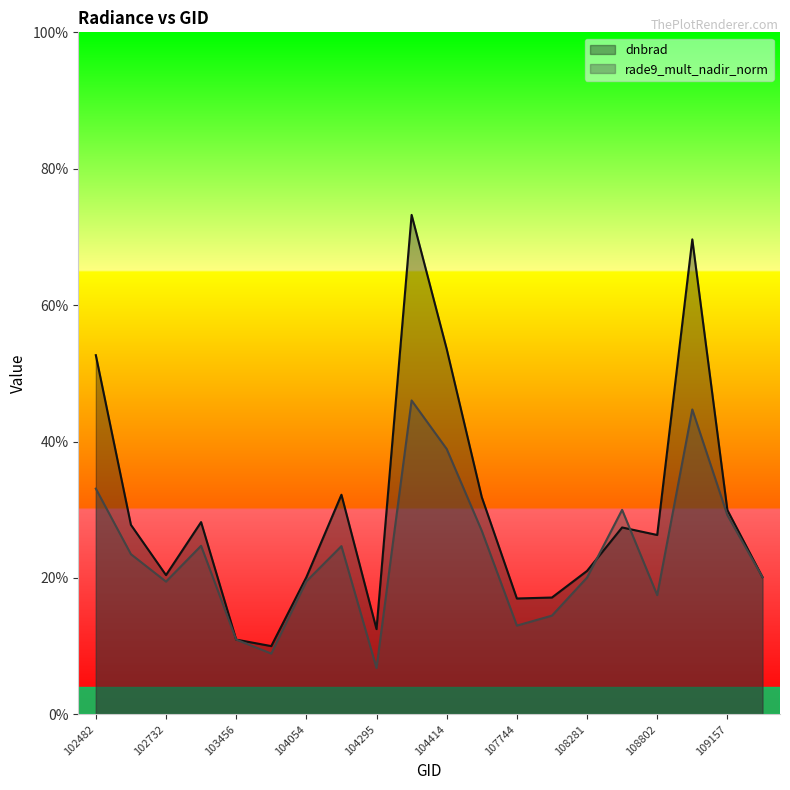

At which label does rade9_mult_nadir_norm reach its minimum?

104295